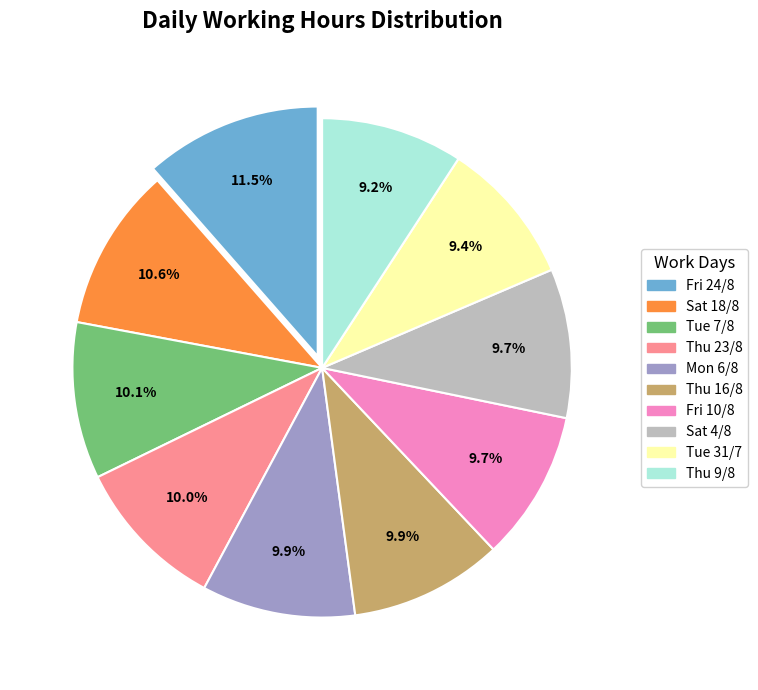

Does Thu 23/8 represent more than half of the total?

No